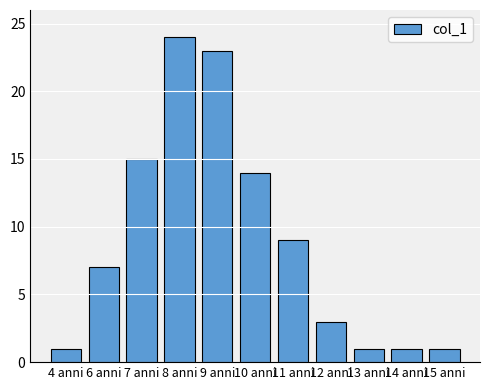

Which label corresponds to the largest value in the chart?

8 anni